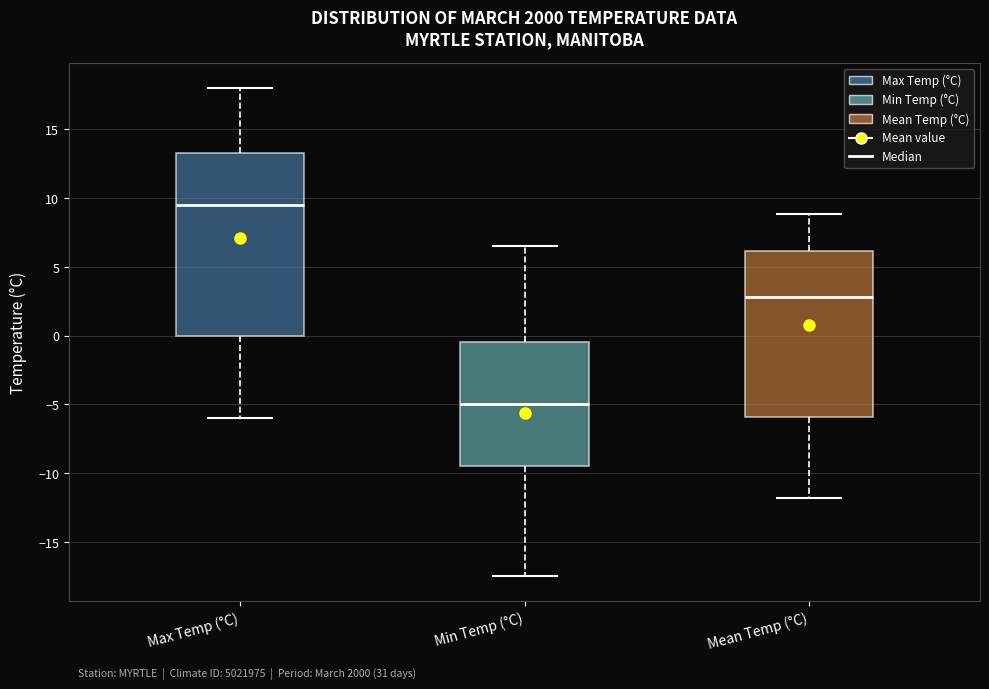

Which box has the highest median line?

Max Temp (°C)